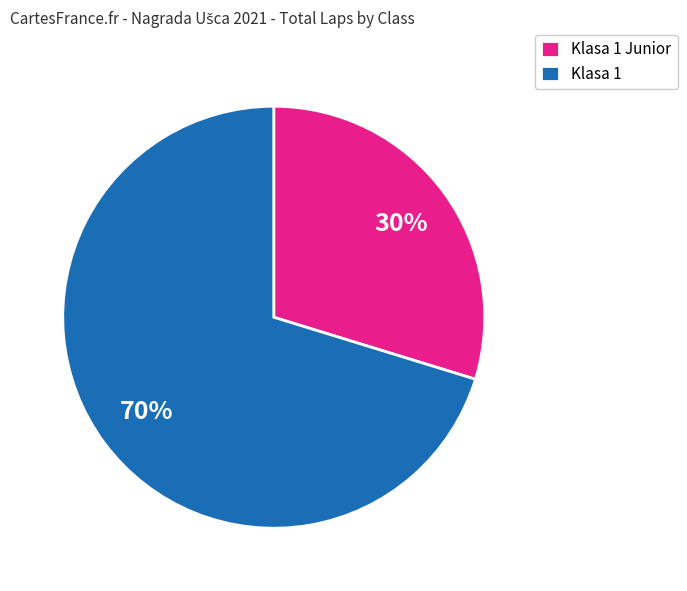

To the nearest percent, what is the combined percentage of Klasa 1 Junior and Klasa 1?

100%